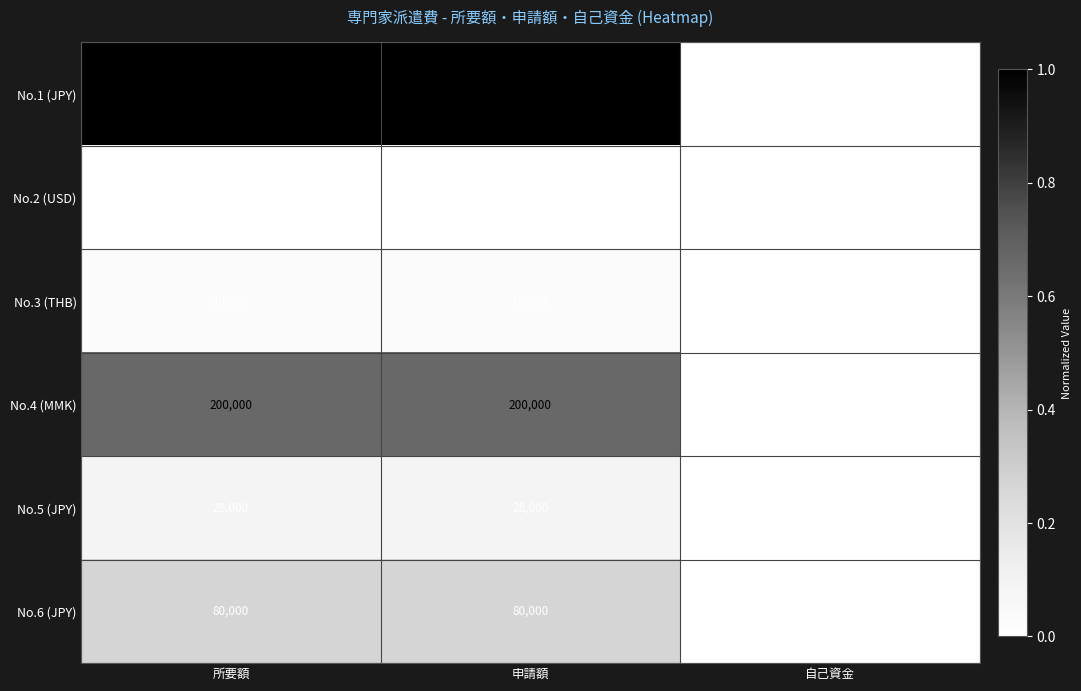

Which series has the largest total across all categories?

No.1 (JPY)